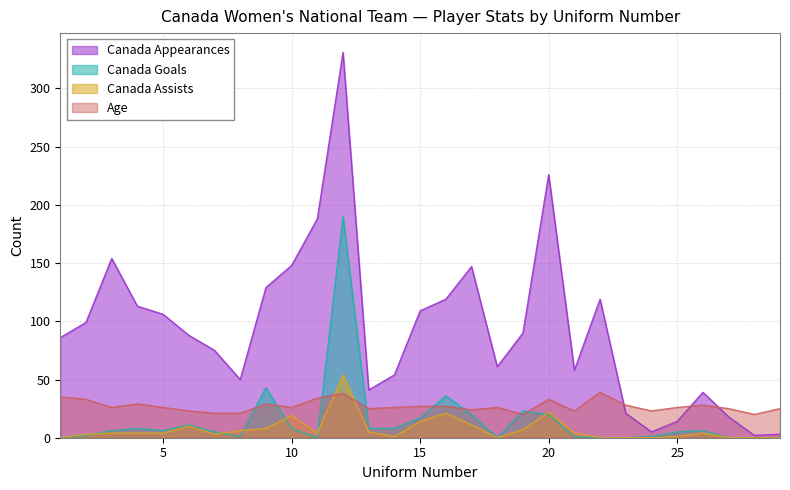

Between which two adjacent categories do Canada Goals and Canada Assists first intersect?

2 and 3